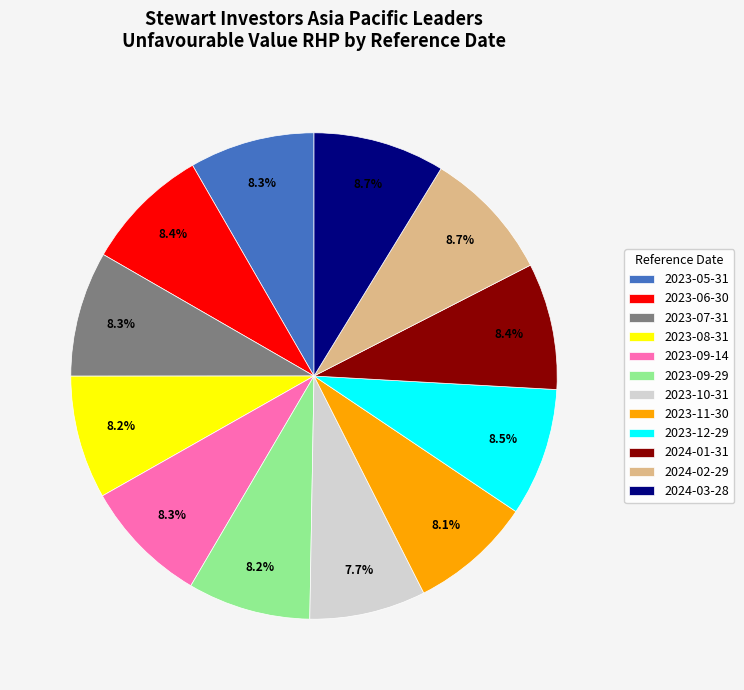

To the nearest percent, what percentage of the pie is 2023-08-31?

8%